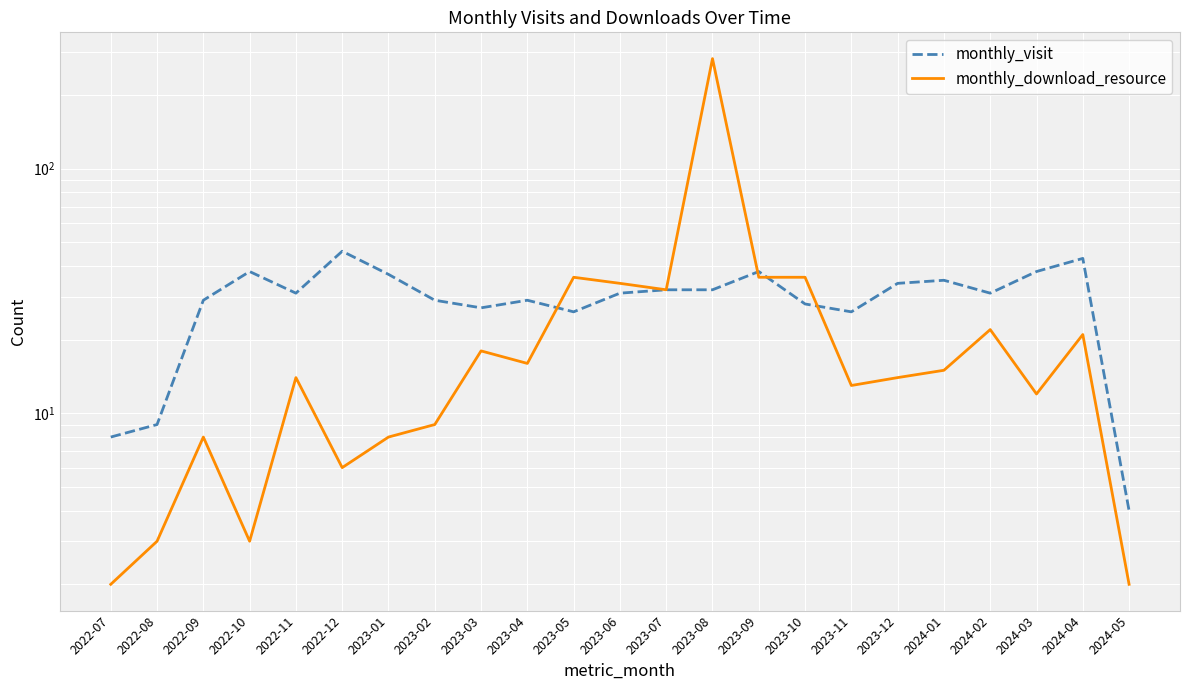

The monthly_visit series shows 51 at 2024-01. True or false?

False